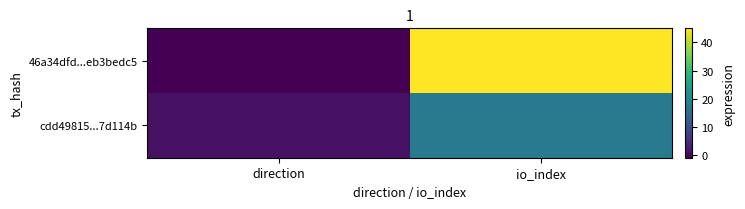

Which series has the largest range (max minus min)?

46a34dfd...eb3bedc5